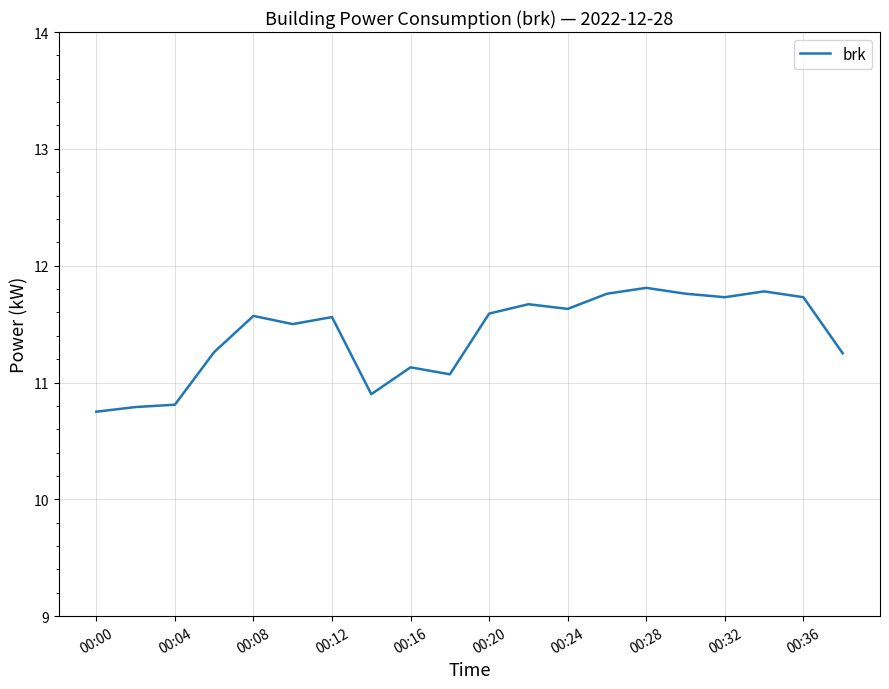

What is the difference between the second highest and second lowest values?

1.0